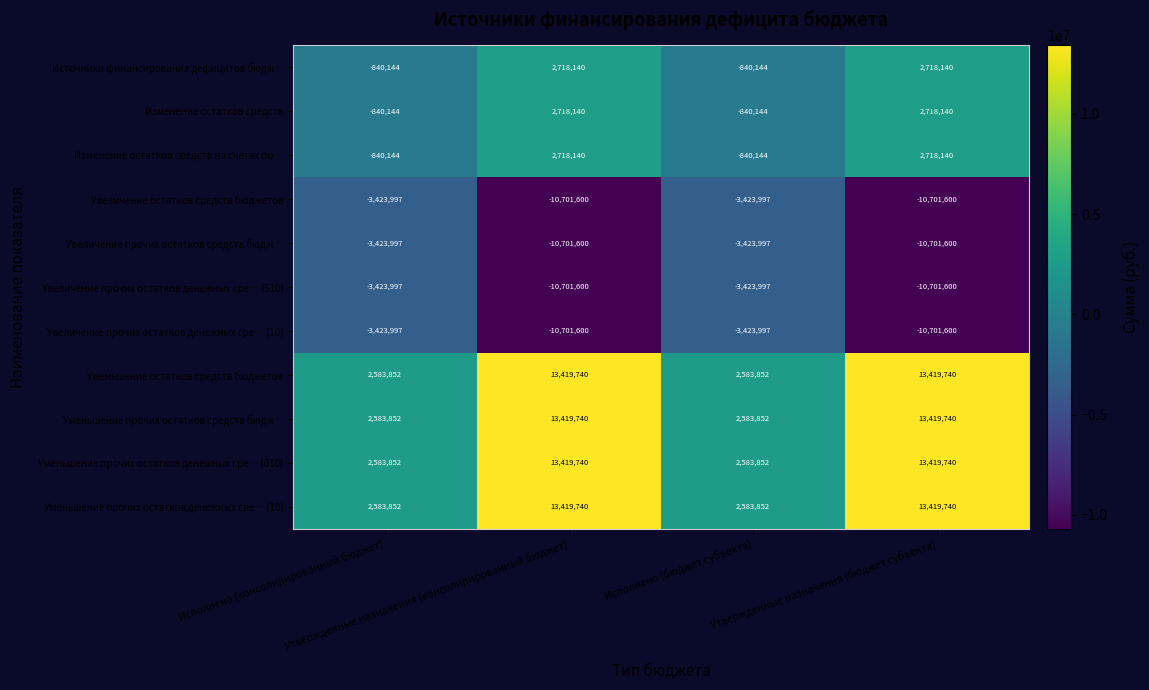

What is the minimum value shown in the chart?

-10701600